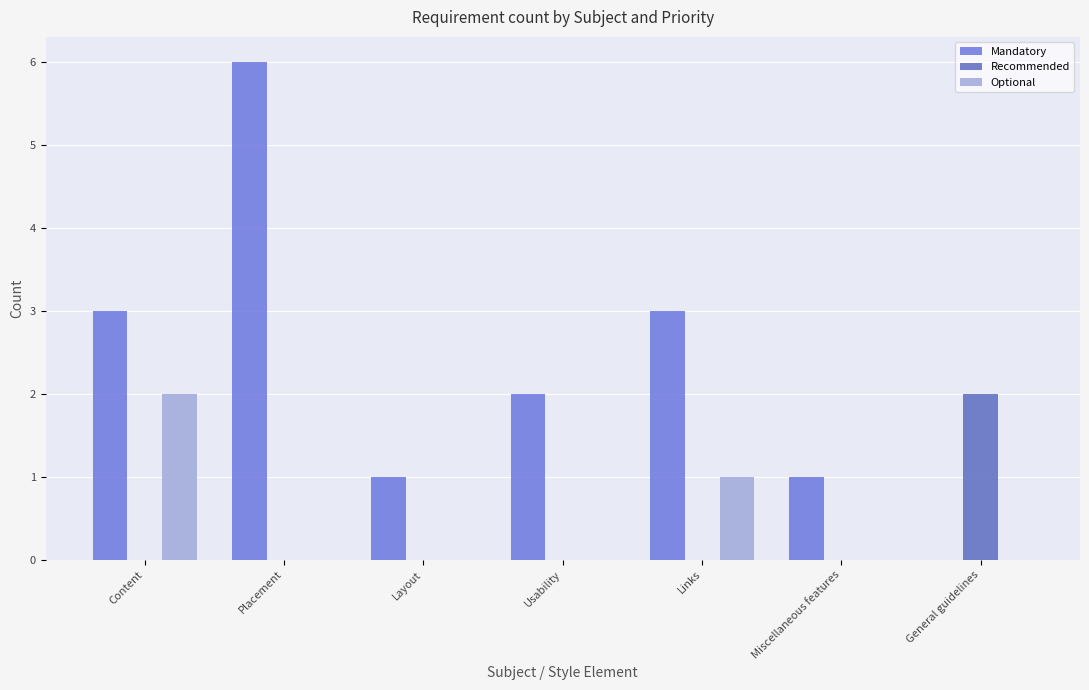

Are the bars grouped side by side (vs. stacked)?

Yes